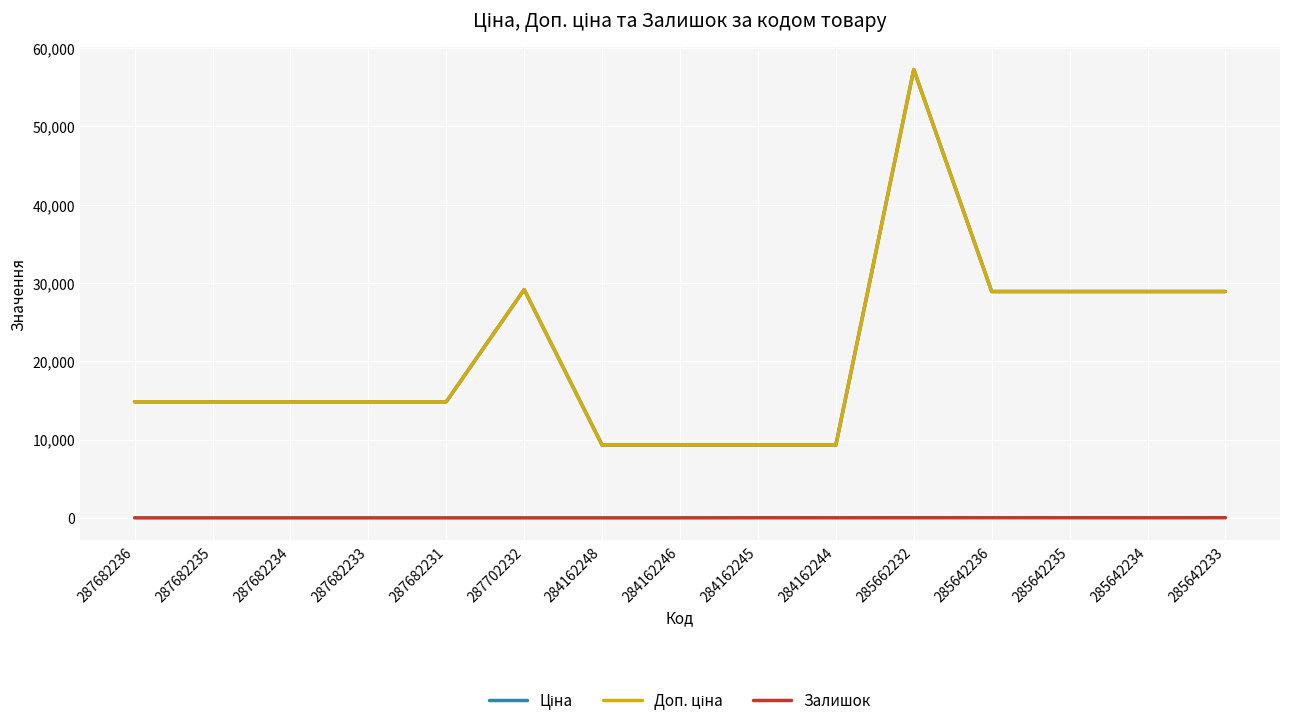

What is the difference between the maximum and minimum values in the Залишок series?

16.0